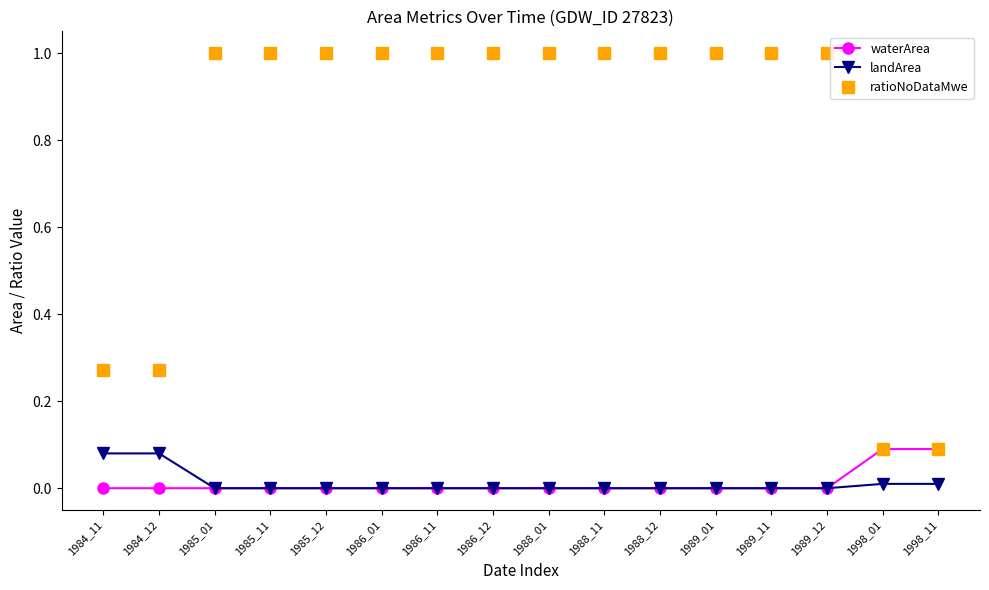

True or false: ratioNoDataMwe and landArea intersect in this chart.

False